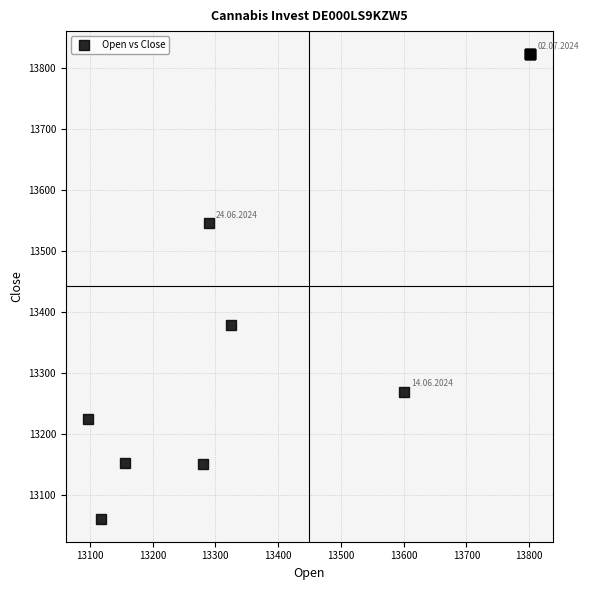

What Y value in the scatter plot is closest to 13442?

13379